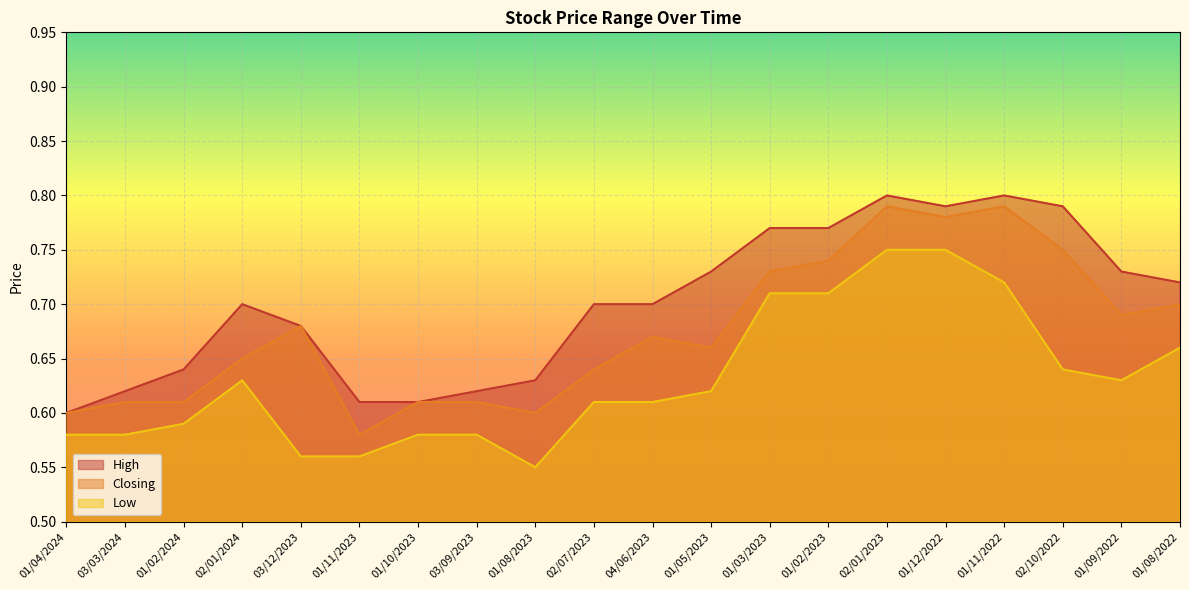

What position from the right is 01/04/2024?

20